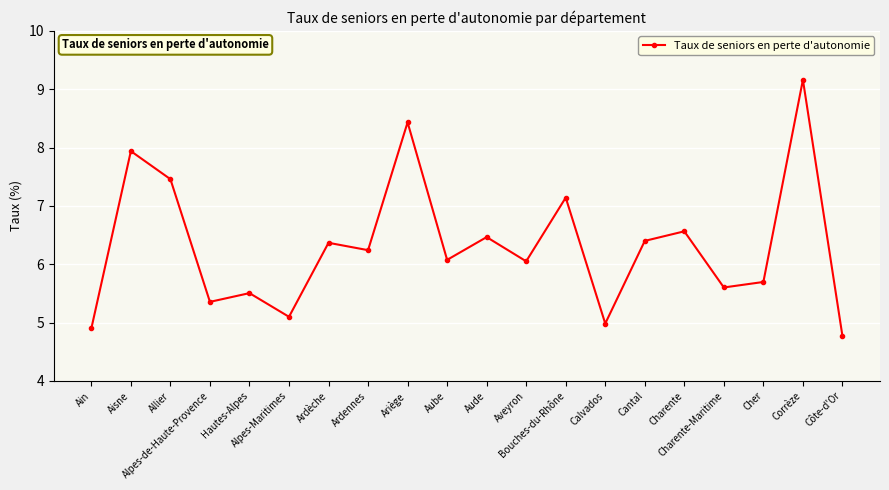

Does the chart have visible grid lines?

Yes